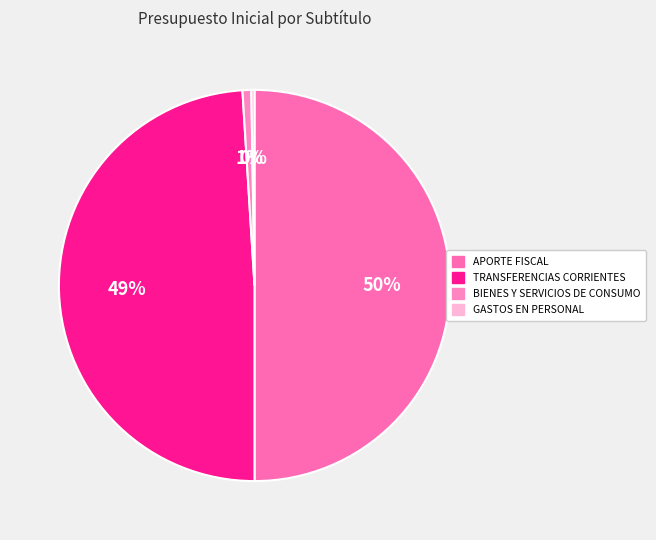

True or false: GASTOS EN PERSONAL accounts for 0% of the total.

True